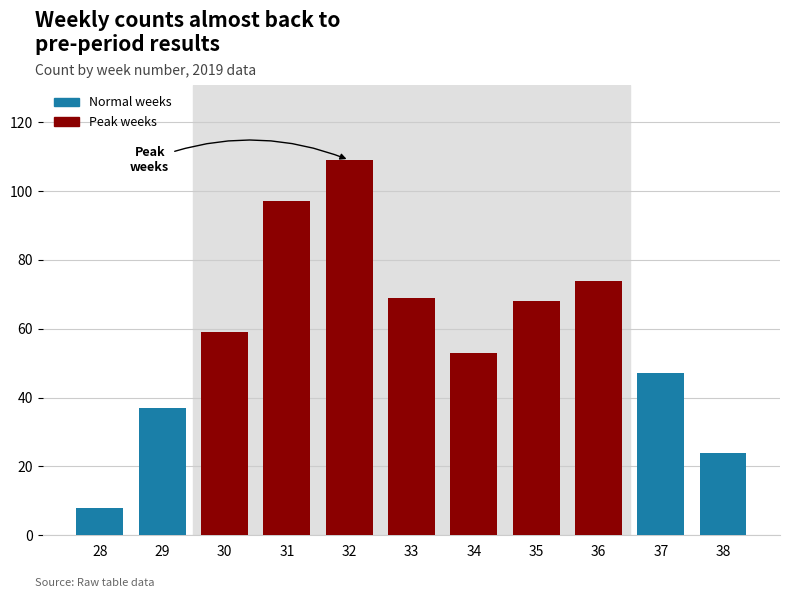

What is the approximate value at 34, to the nearest 50?

50